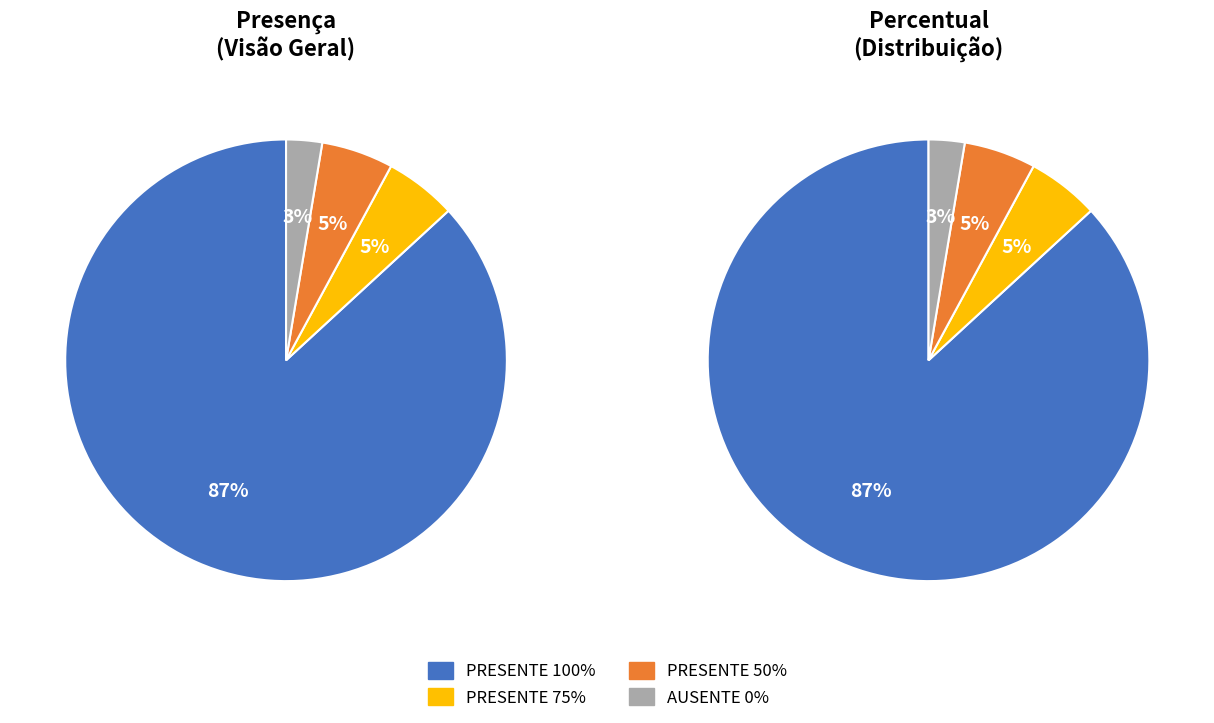

How many segments does this pie chart have?

4